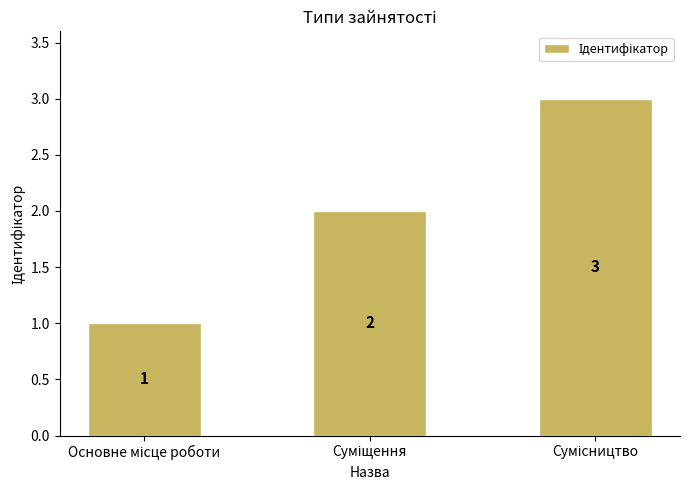

How many values are between 1 and 3?

3